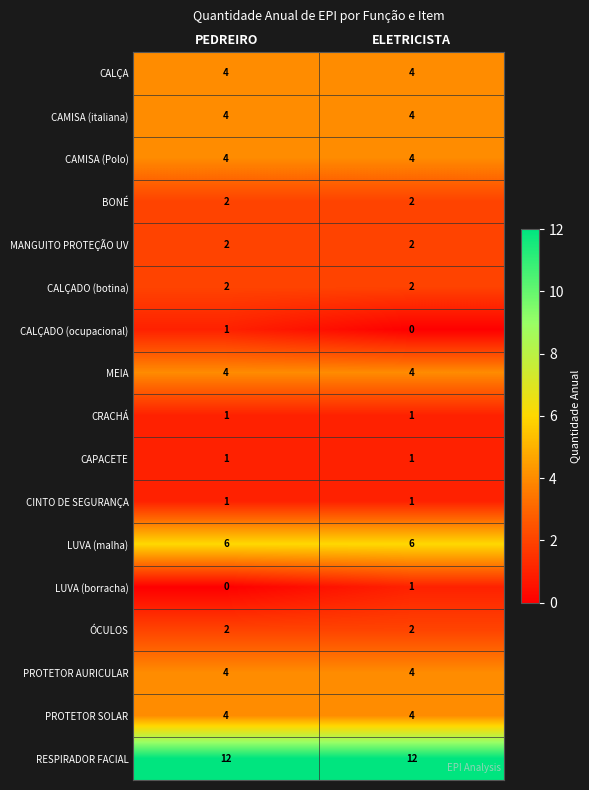

What is the maximum value shown in the chart?

12